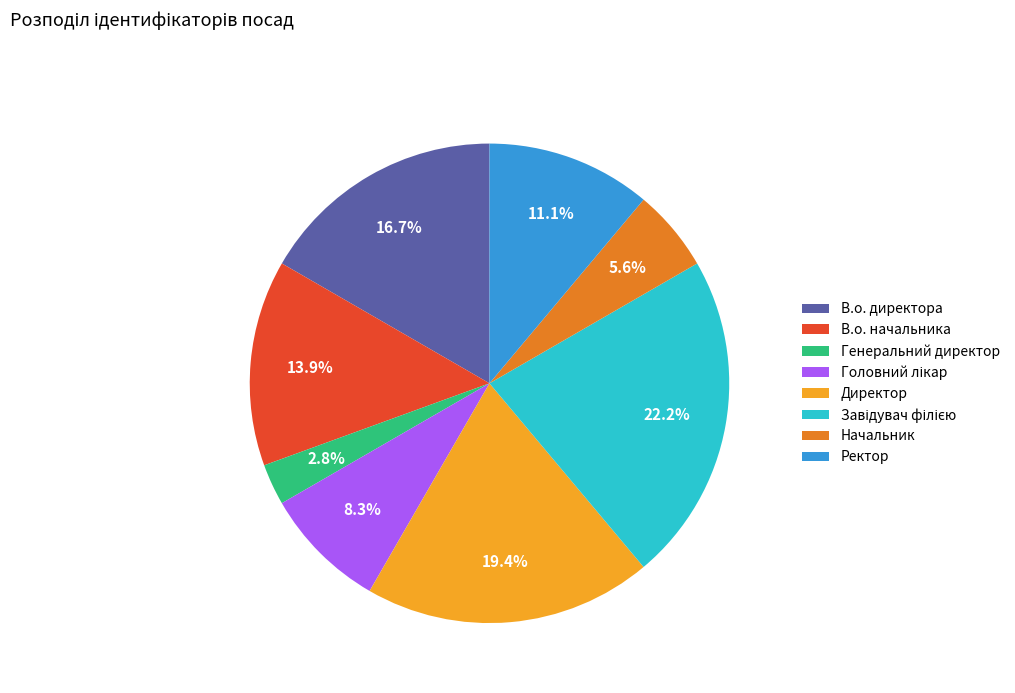

What is the smallest slice in the pie chart?

Генеральний директор